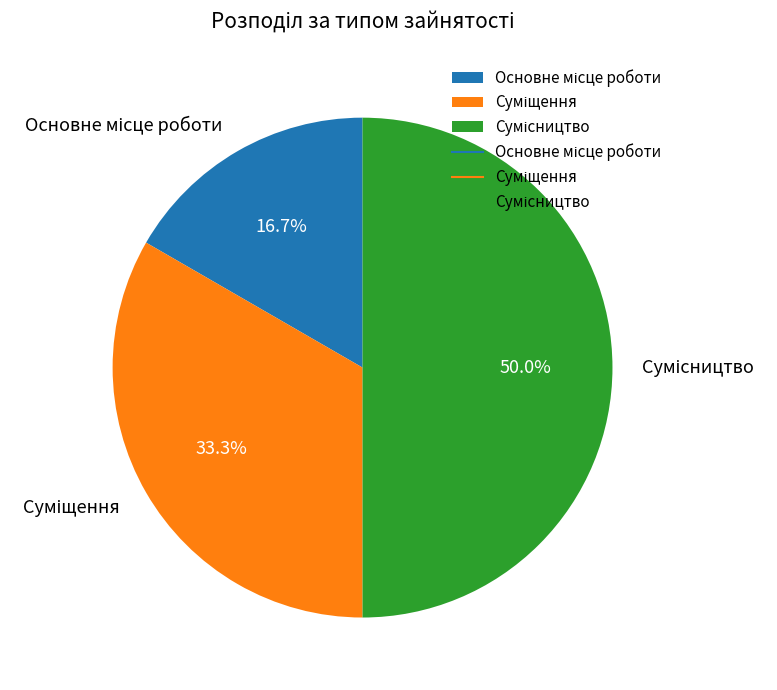

To the nearest percent, what portion does Сумісництво represent?

50%